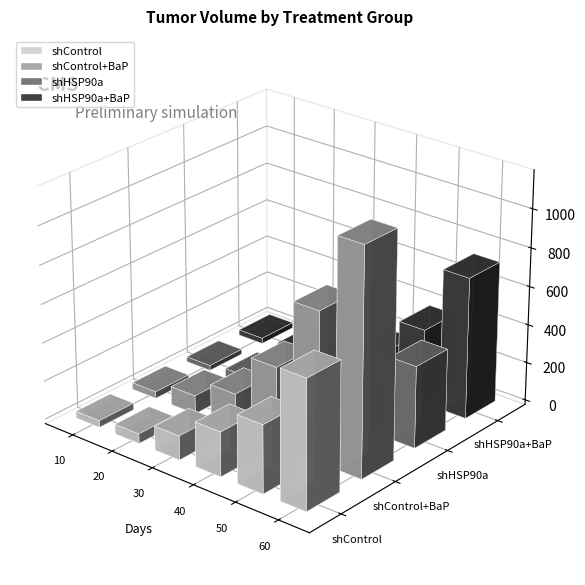

What is the sum of the shControl values at 60 and 40?

899.3